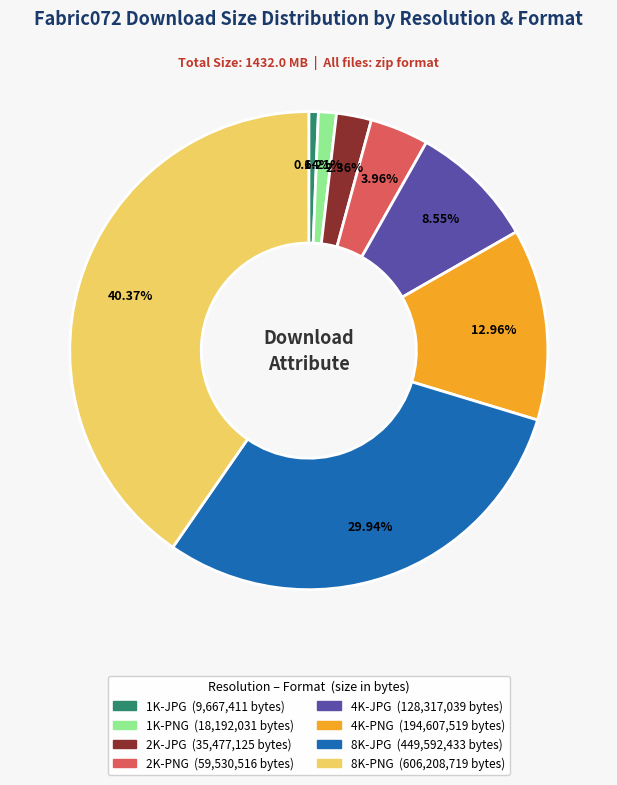

Combined, what portion of the pie is 4K-JPG and 4K-PNG?

21.5%